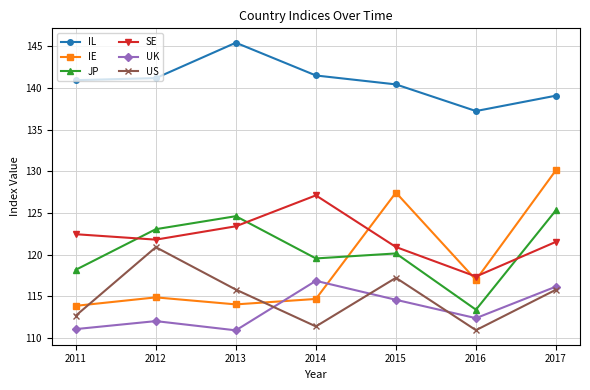

How many data points in US are above 115?

4